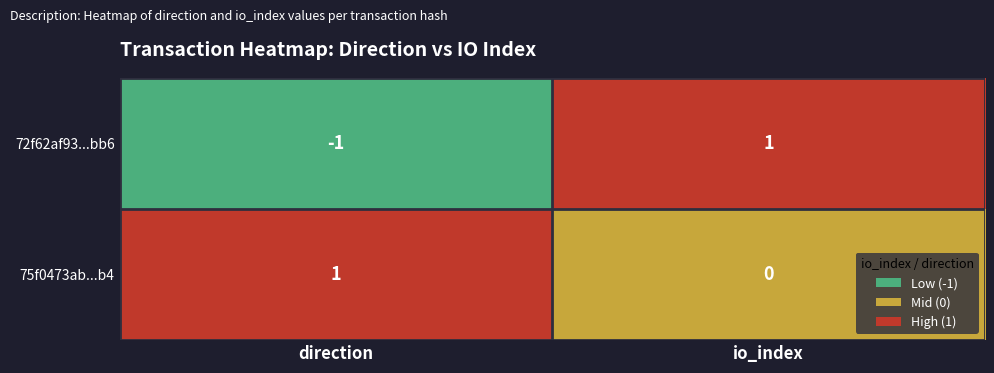

Where is 72f62af93...bb6 nearest to the value 0?

direction